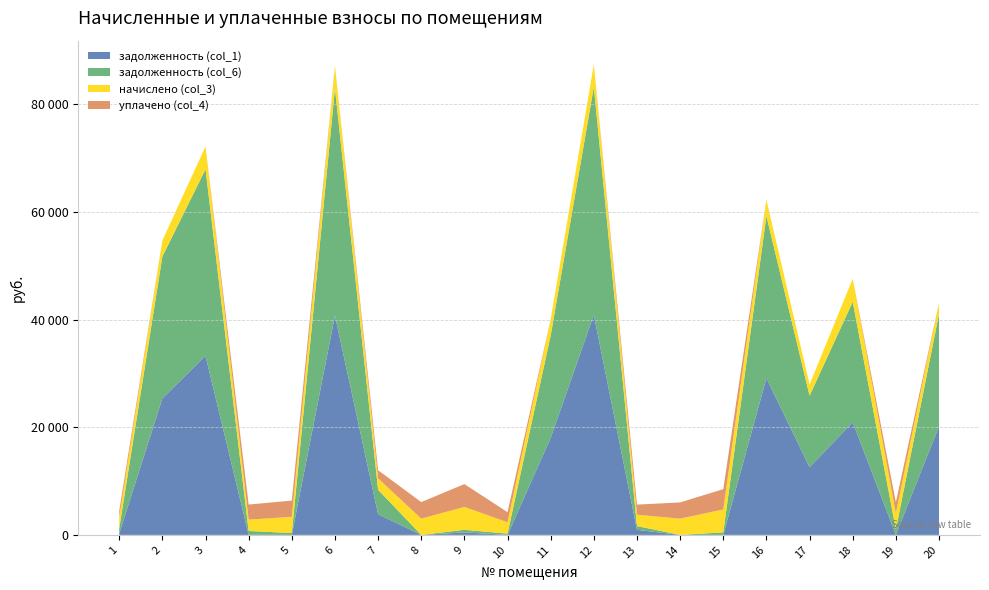

Reading left to right, transcribe all the data shown in this chart.

задолженность (col_1): 239.3	25346.8	33252.6	12.5	0.2	40741.4	3837.7	0.0	472.0	0.0	18020.9	40879.9	937.6	0.8	0.0	29101.0	12573.2	20931.2	0.0	20162.9
задолженность (col_6): 942.5	26342.8	34663.8	715.7	335.4	42152.6	4540.9	0.0	472.0	233.8	19026.5	42295.9	703.2	1.4	472.0	30109.0	13271.6	22359.2	1008.0	20861.3
начислено (col_3): 2109.6	2988.0	4233.6	2109.6	3016.8	4233.6	2109.6	3016.8	4248.0	2109.6	3016.8	4248.0	2109.6	3016.8	4248.0	3024.0	2095.2	4284.0	3024.0	2095.2
уплачено (col_4): 1167.7	0.0	0.0	2800.3	3016.6	0.0	1524.0	3076.7	4248.0	1875.6	0.0	0.0	1873.6	3015.0	3776.0	0.0	0.0	0.0	2016.0	0.0